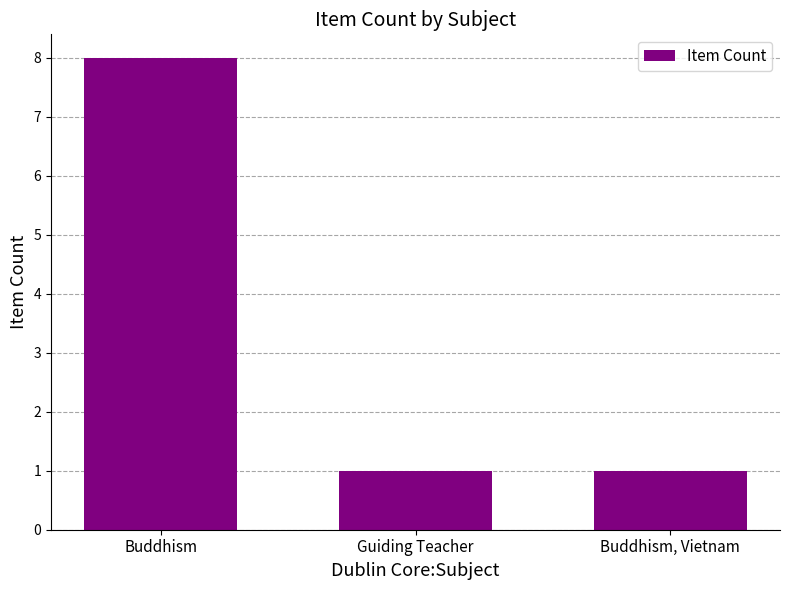

Reading left to right, what are all the values shown in this chart?

8	1	1